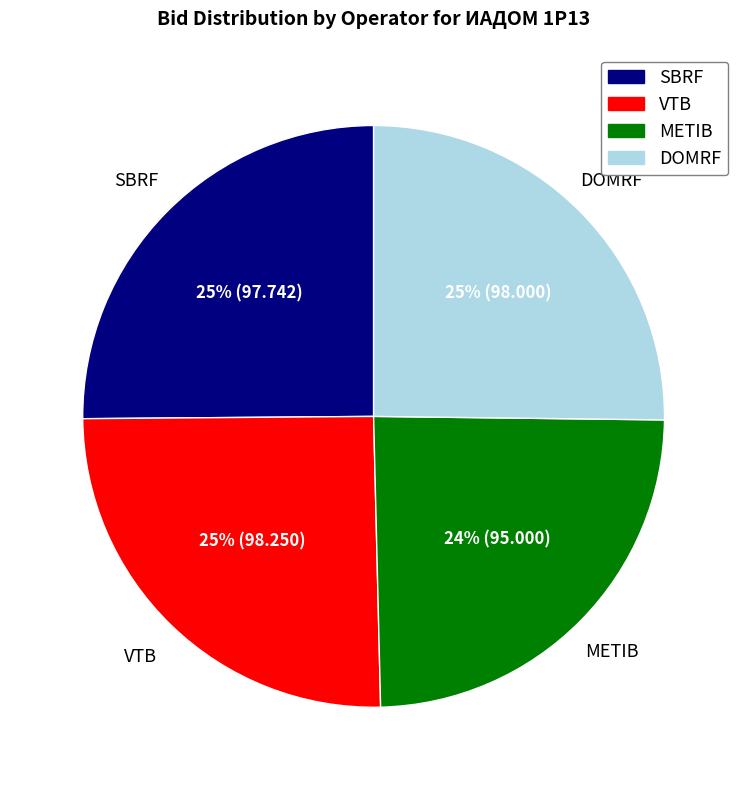

How many slices are in this pie chart?

4